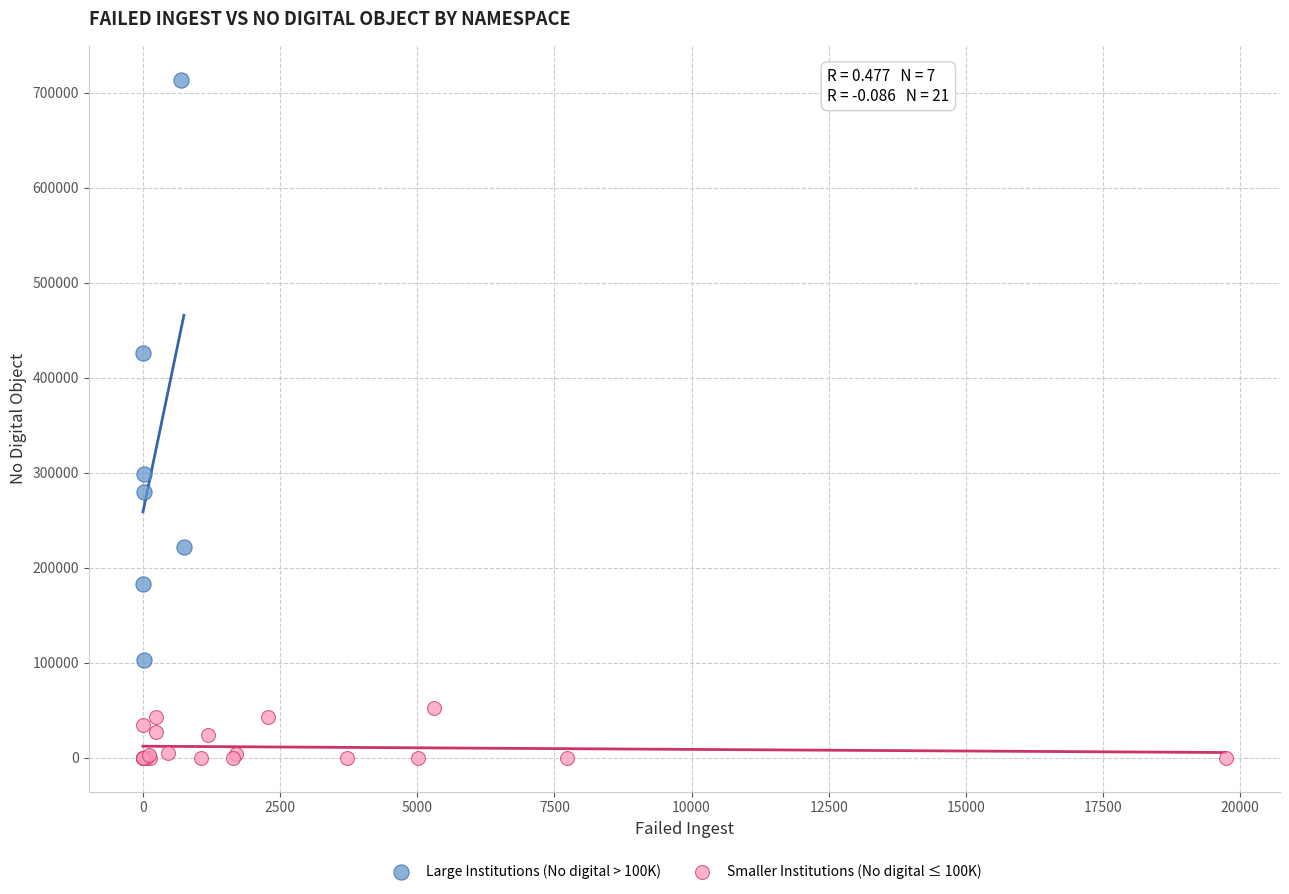

Which series reaches the maximum Y coordinate?

Large Institutions (No digital > 100K)